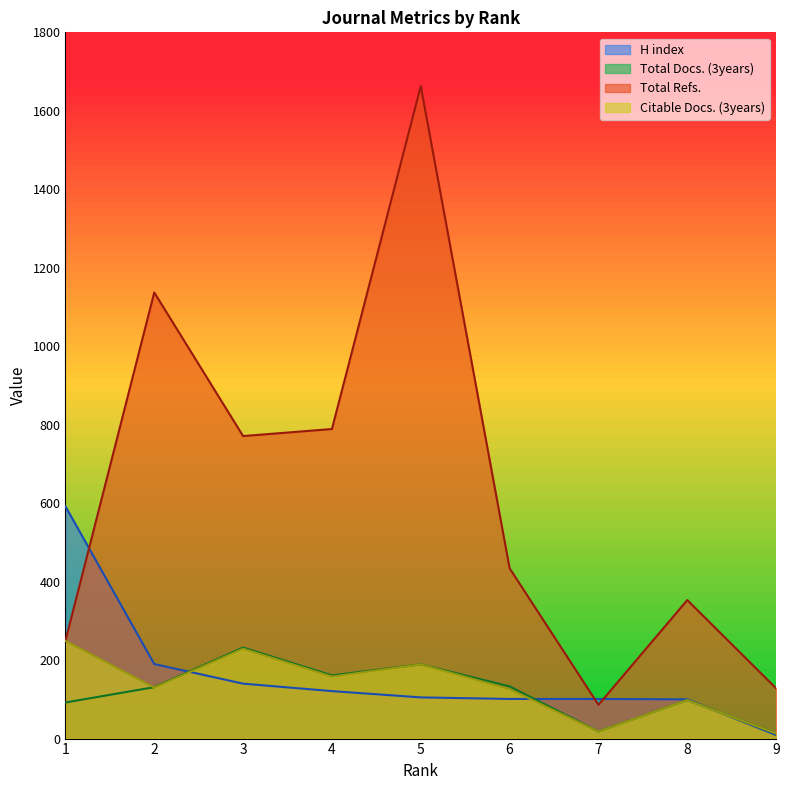

Reading right to left, extract all data points from this chart.

H index: 9	100	101	101	105	121	140	190	592
Total Docs. (3years): 13	98	18	133	189	161	232	131	92
Total Refs.: 128	353	86	434	1663	789	771	1137	249
Citable Docs. (3years): 13	98	18	126	189	158	229	130	249